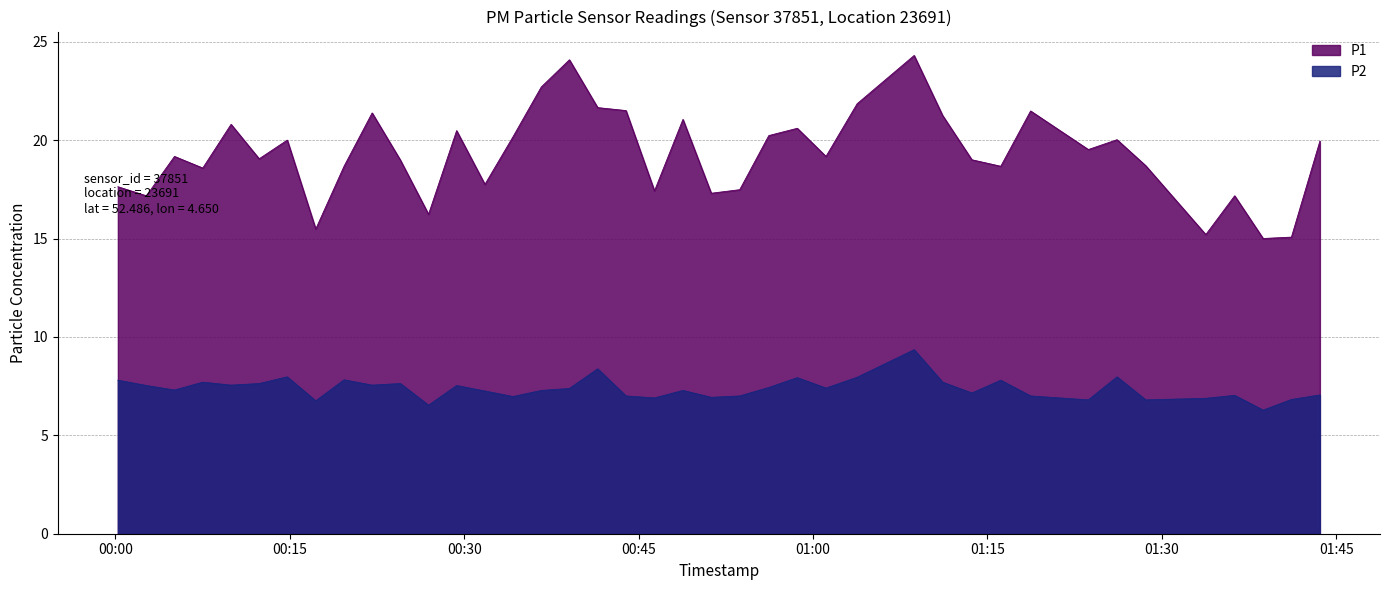

Where is the first local minimum for P2?

2022-11-20T00:05:05